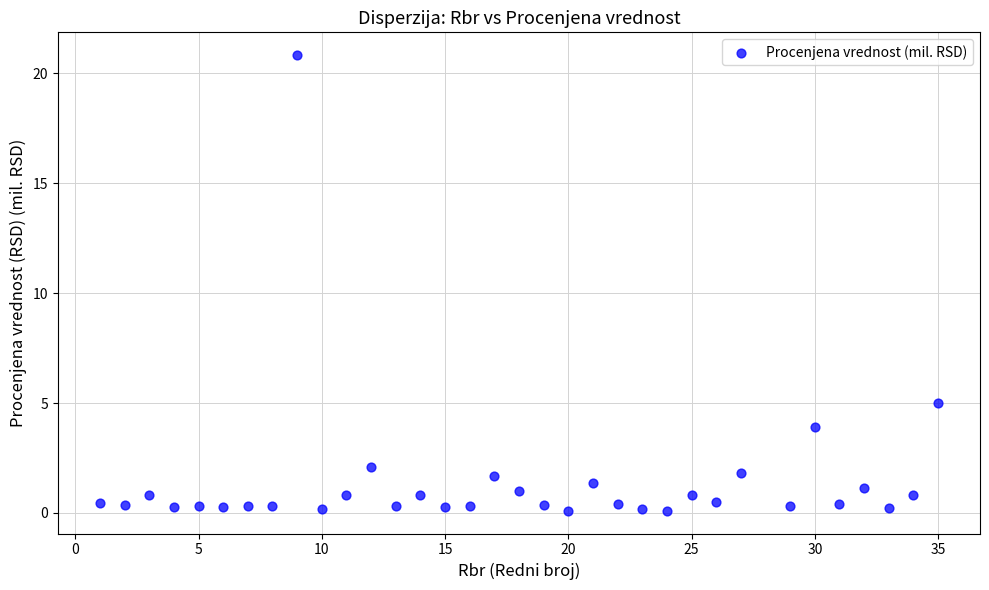

What is the range of X values (max minus min)?

34.0